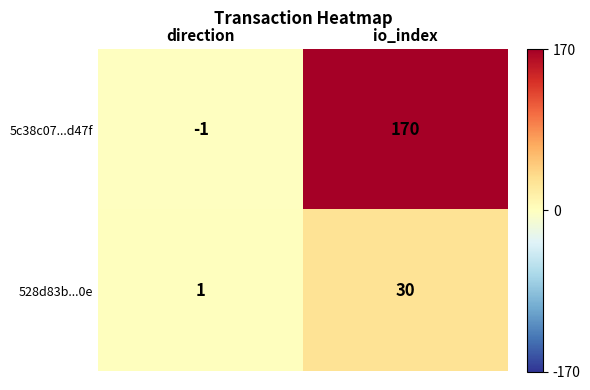

At which label is 5c38c07...d47f closest to 84?

direction